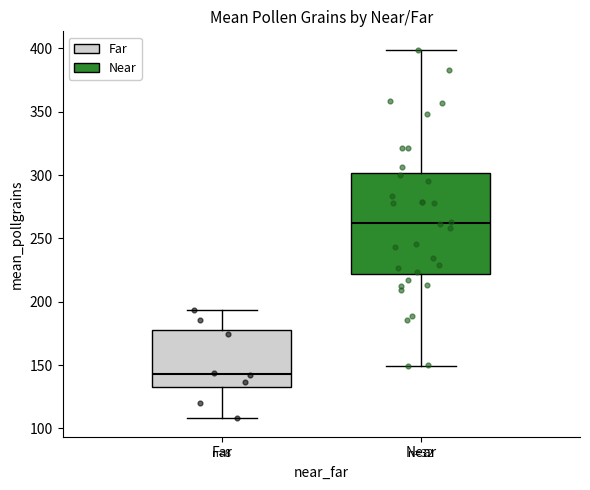

Which box has the lowest median line?

Far